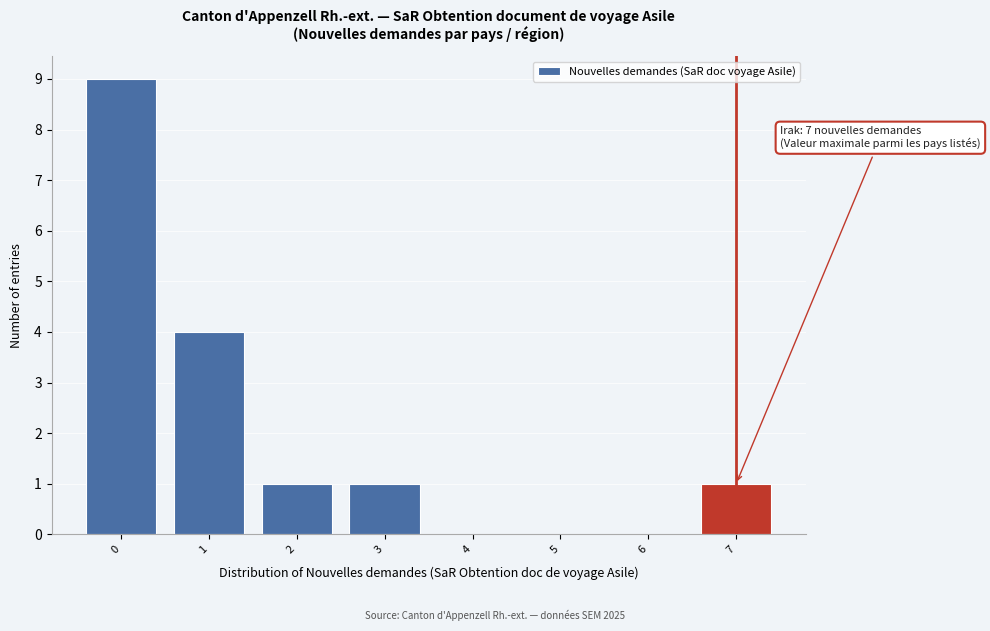

Over which range of the x-axis is the bar tallest?

-0.5 to 0.5